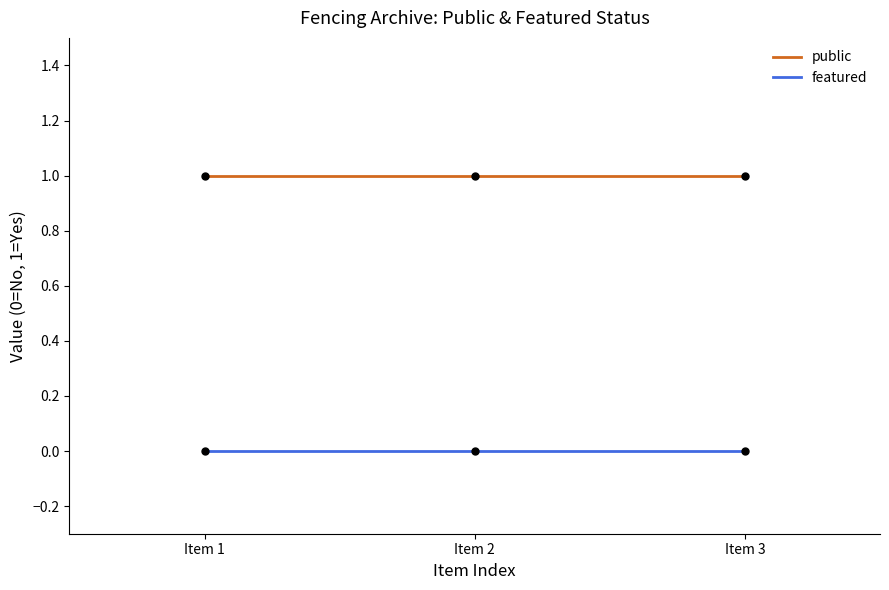

What are all the series names shown in the legend?

public, featured